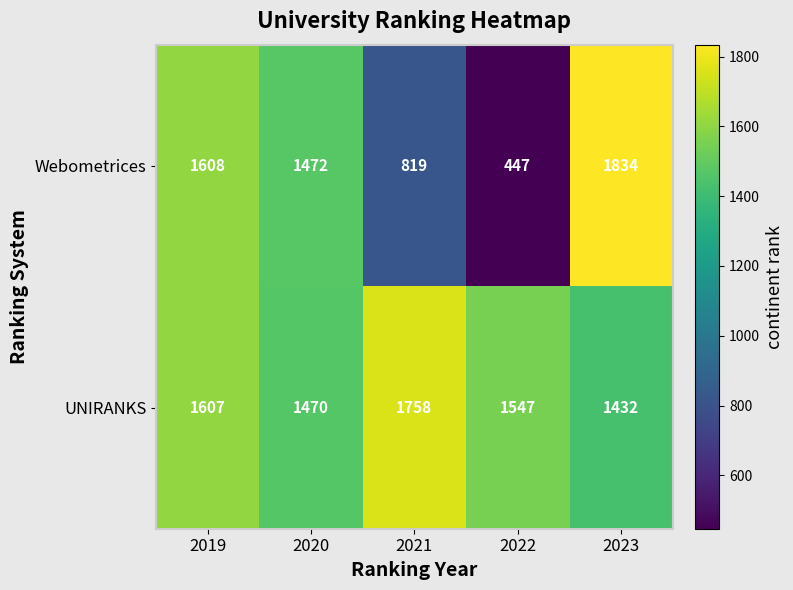

Which label corresponds to the smallest value in the chart?

2022